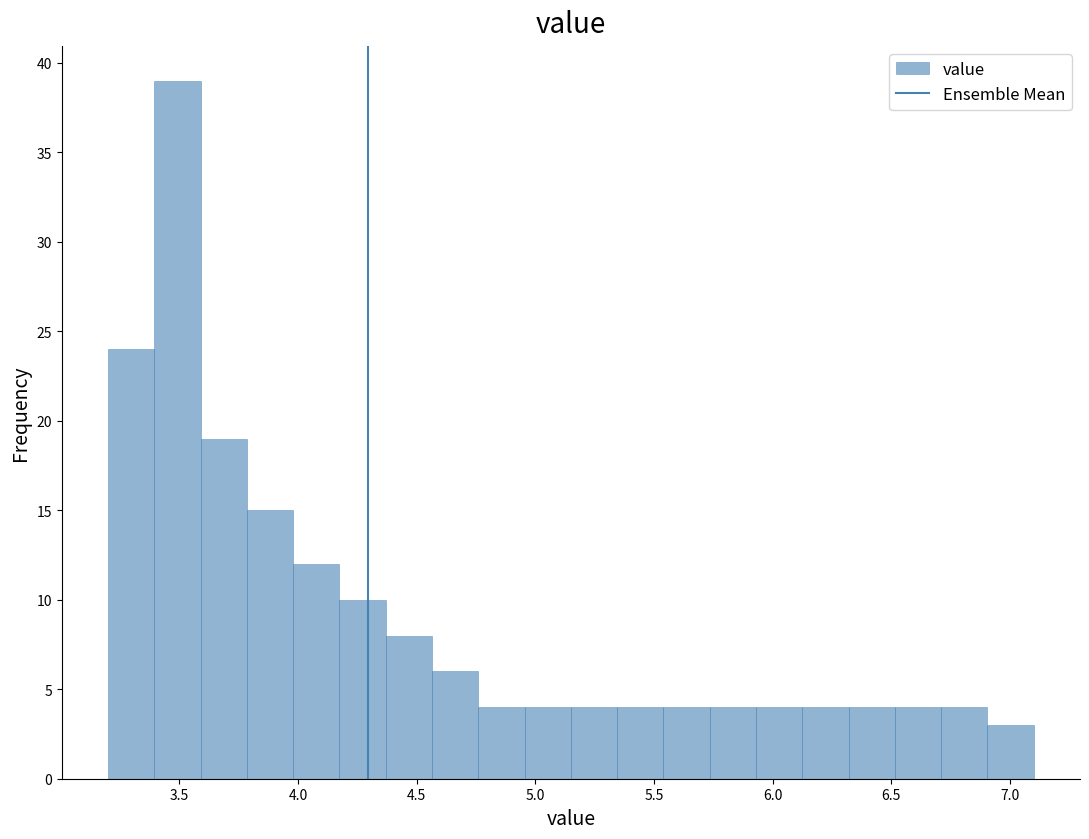

Around what value on the x-axis is the tallest bar? Give the approximate position of its centre, as read against the axis.

3.50